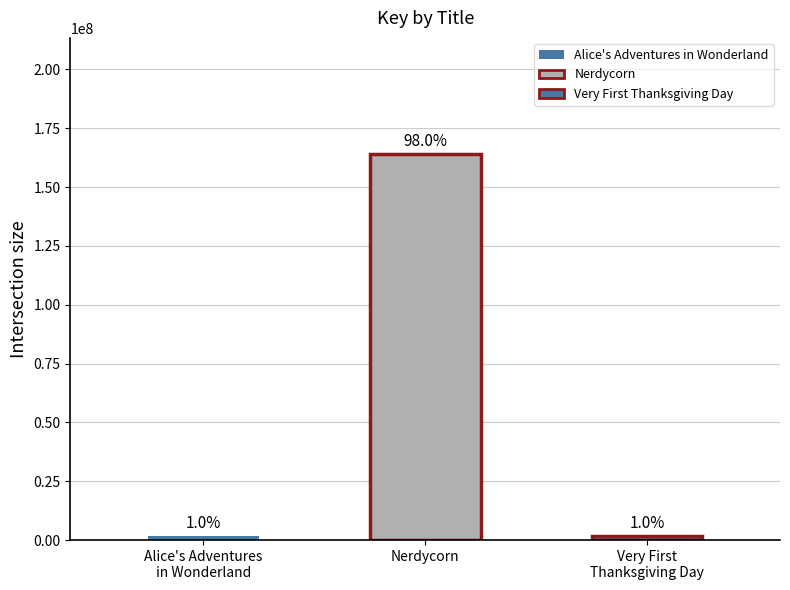

List the labels in order of value, smallest first.

Very First
Thanksgiving Day, Alice's Adventures
in Wonderland, Nerdycorn